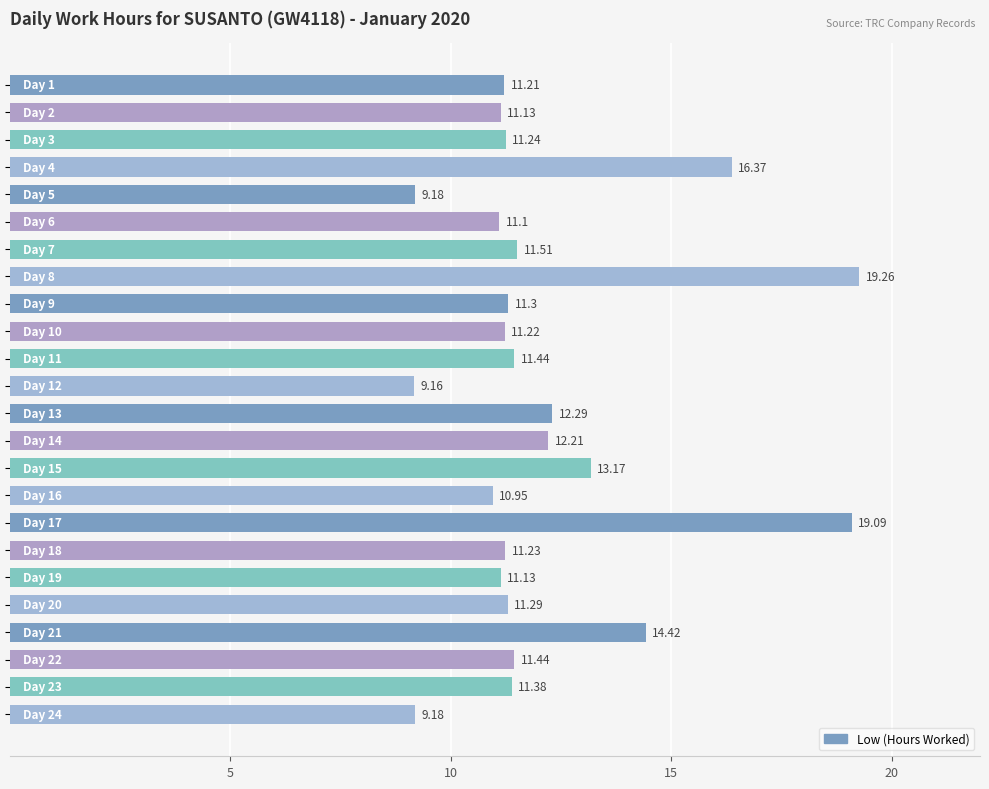

What is the difference between the second highest and minimum values?

9.9